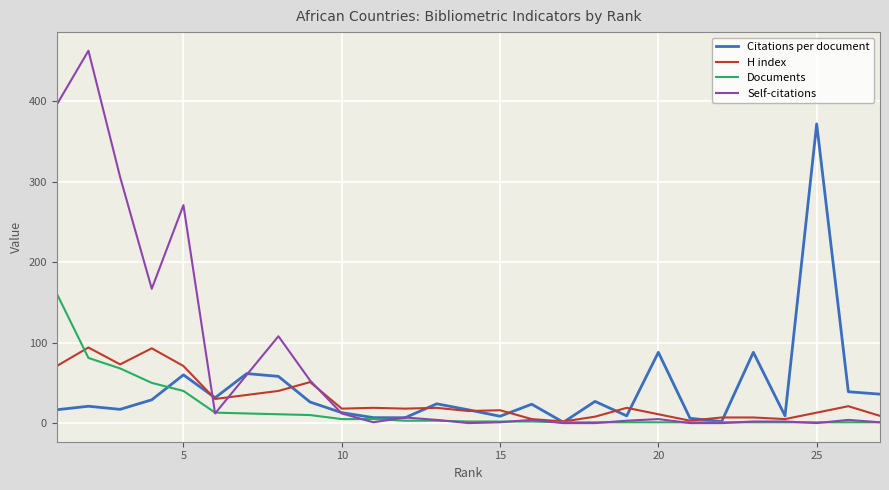

What is the maximum value shown in the chart?

463.0